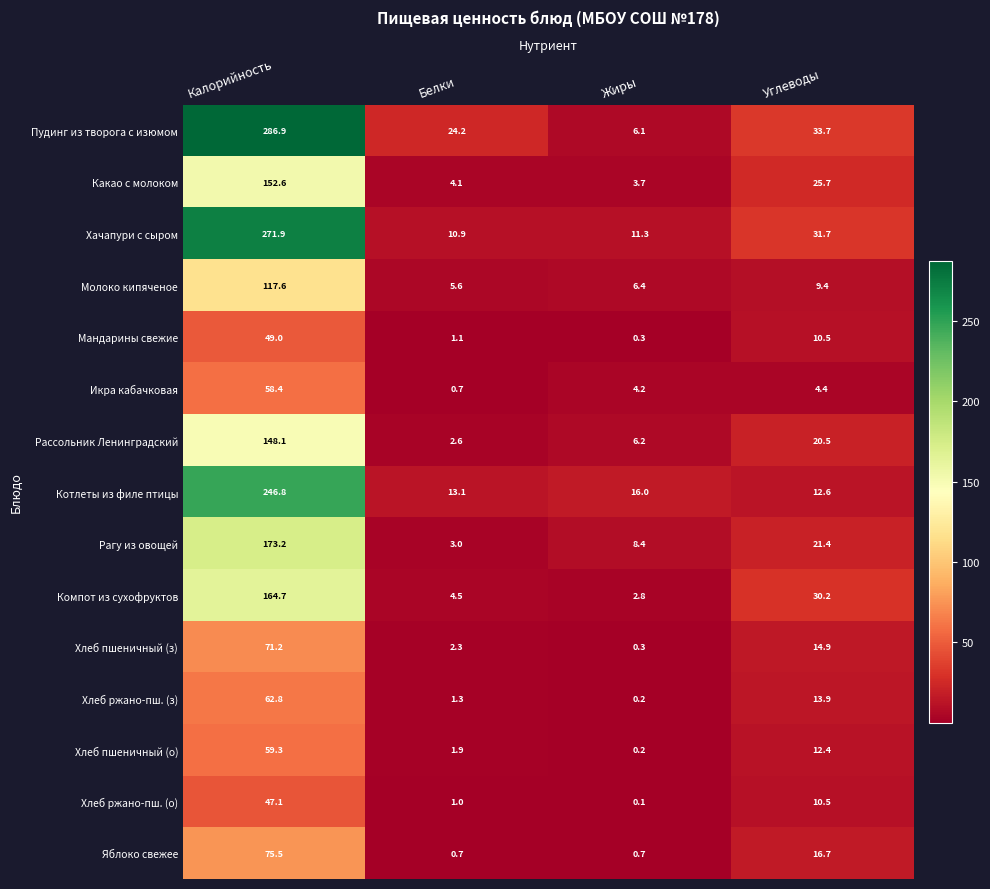

Rank the categories by Какао с молоком value from highest to lowest.

Калорийность, Углеводы, Белки, Жиры